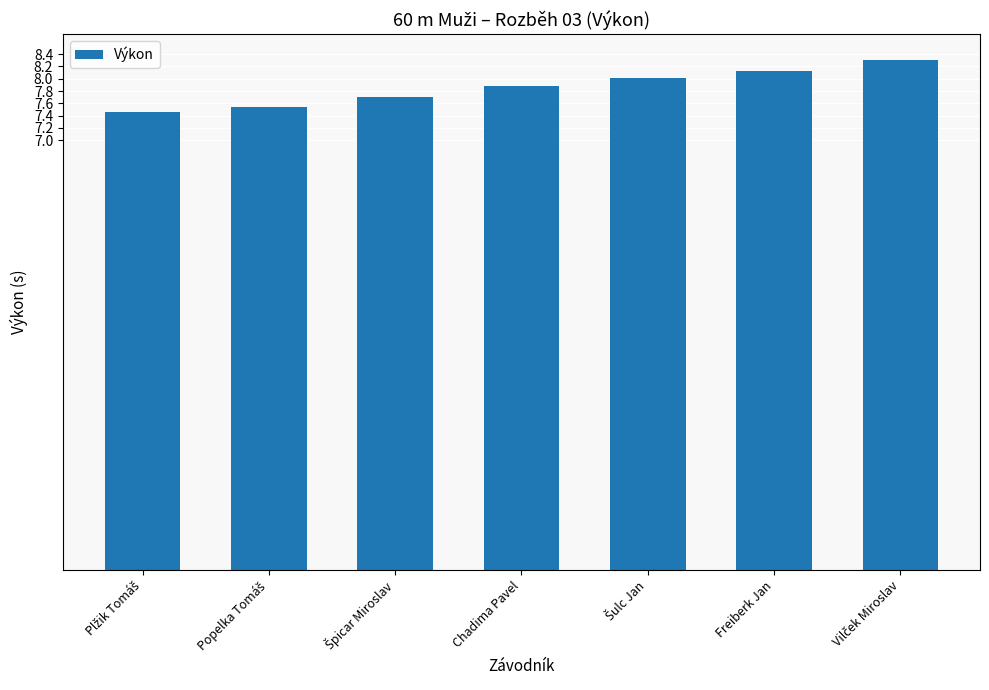

Reading left to right, what are all the values shown in this chart?

7.5	7.5	7.7	7.9	8.0	8.1	8.3